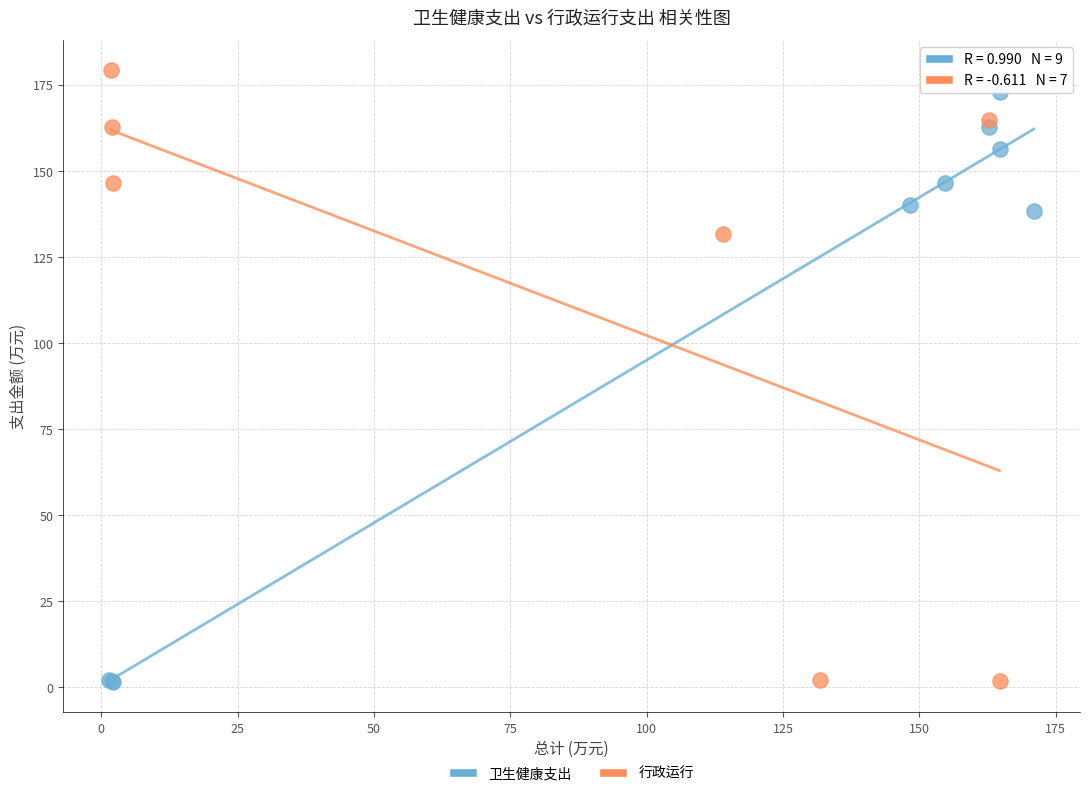

Which series has the widest spread of Y values?

行政运行